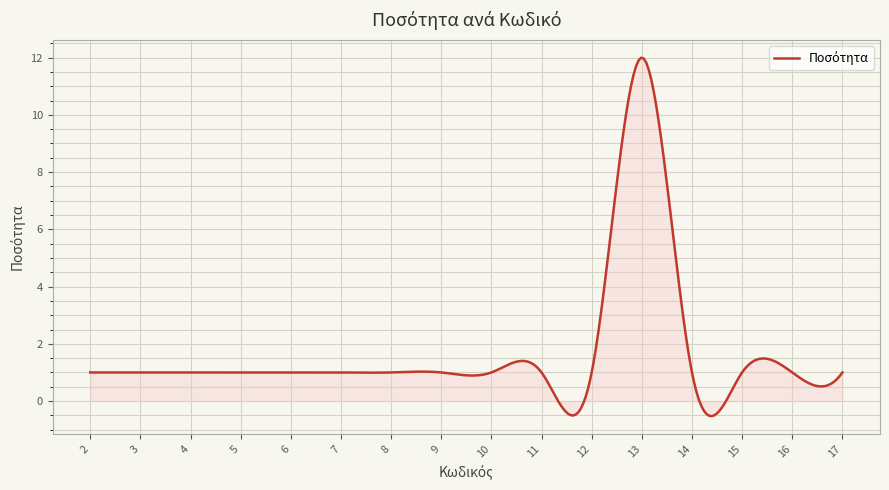

What is the minimum value shown in the chart?

-0.5